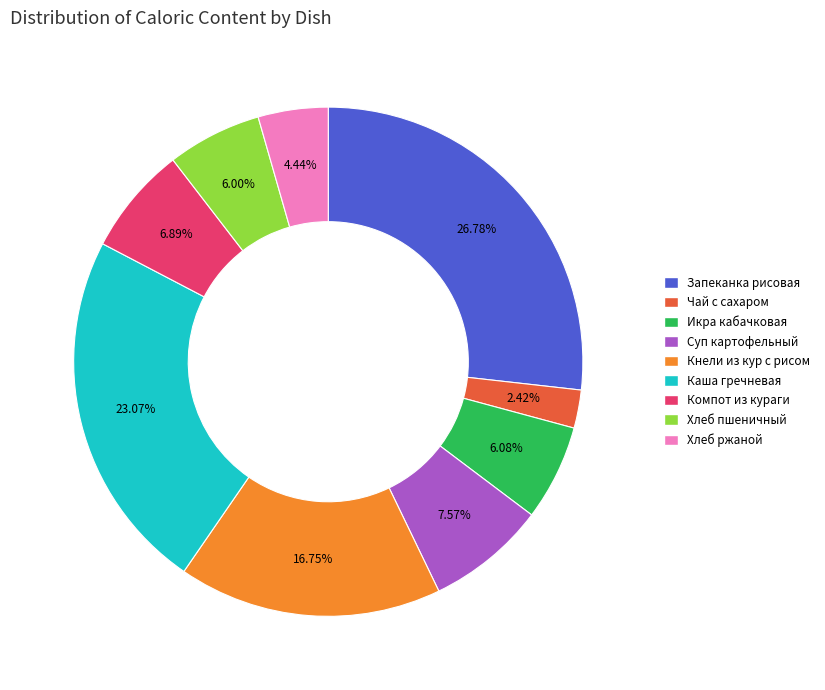

Does any single category account for the majority?

No